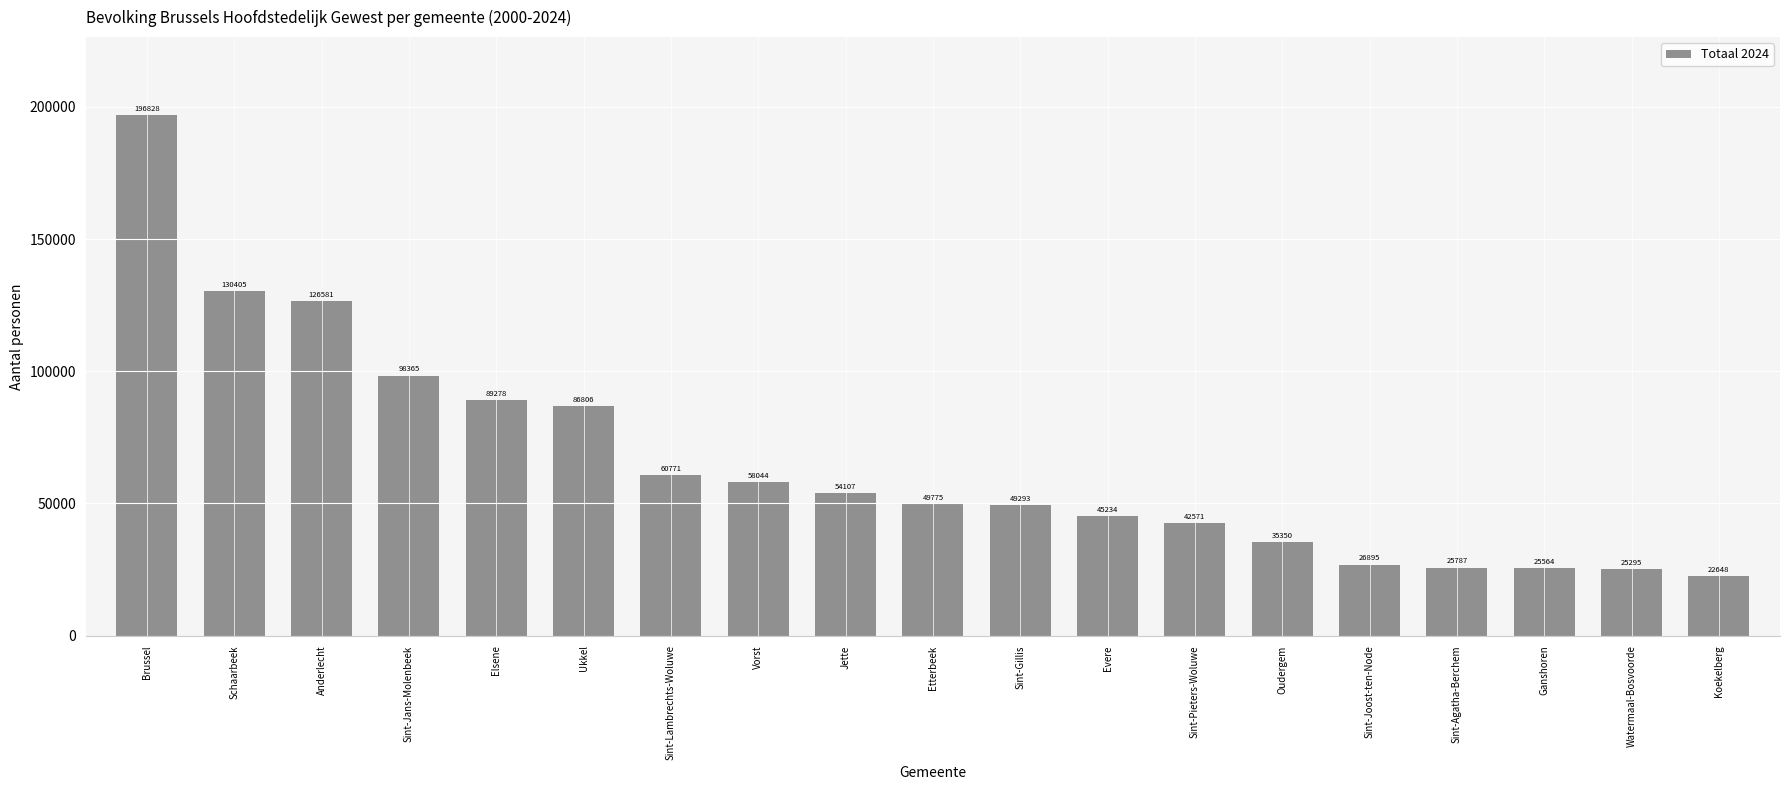

How many bars are there in total?

19